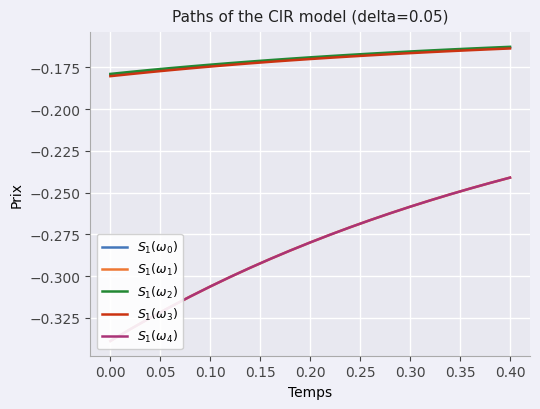

Is the value of $S_1(\omega_1)$ at 0.05 greater than the value of $S_1(\omega_4)$ at 15?

No